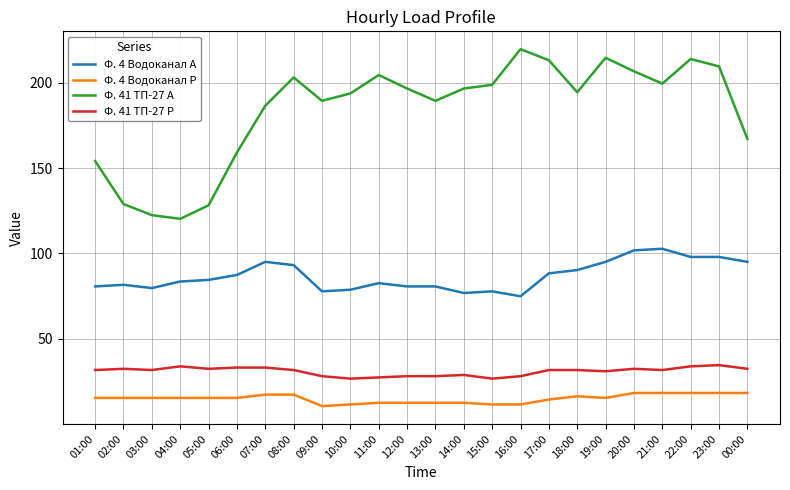

True or false: Ф. 41 ТП-27 Р and Ф. 4 Водоканал Р cross at least once.

False